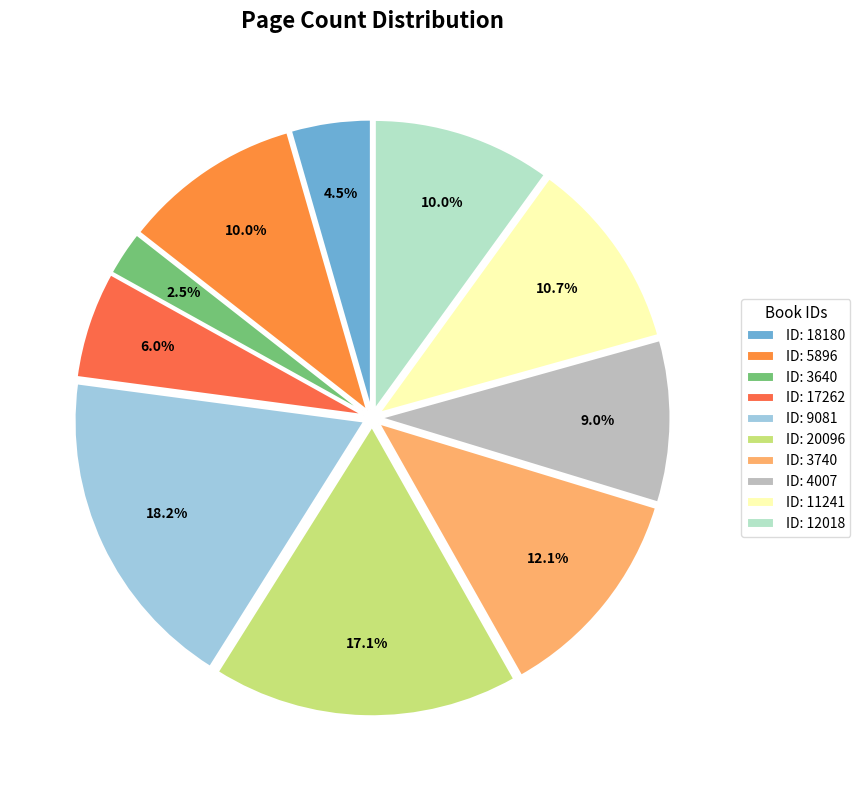

Count the number of slices in the pie.

10